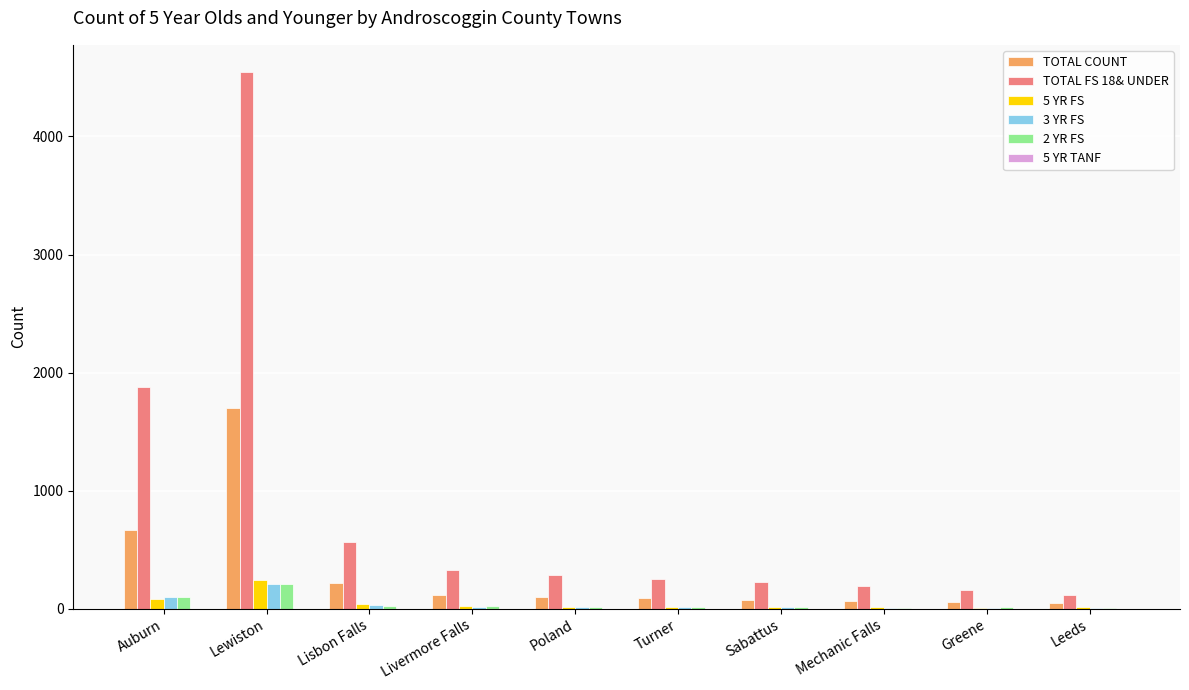

At which category is the sum across all series the highest?

Lewiston